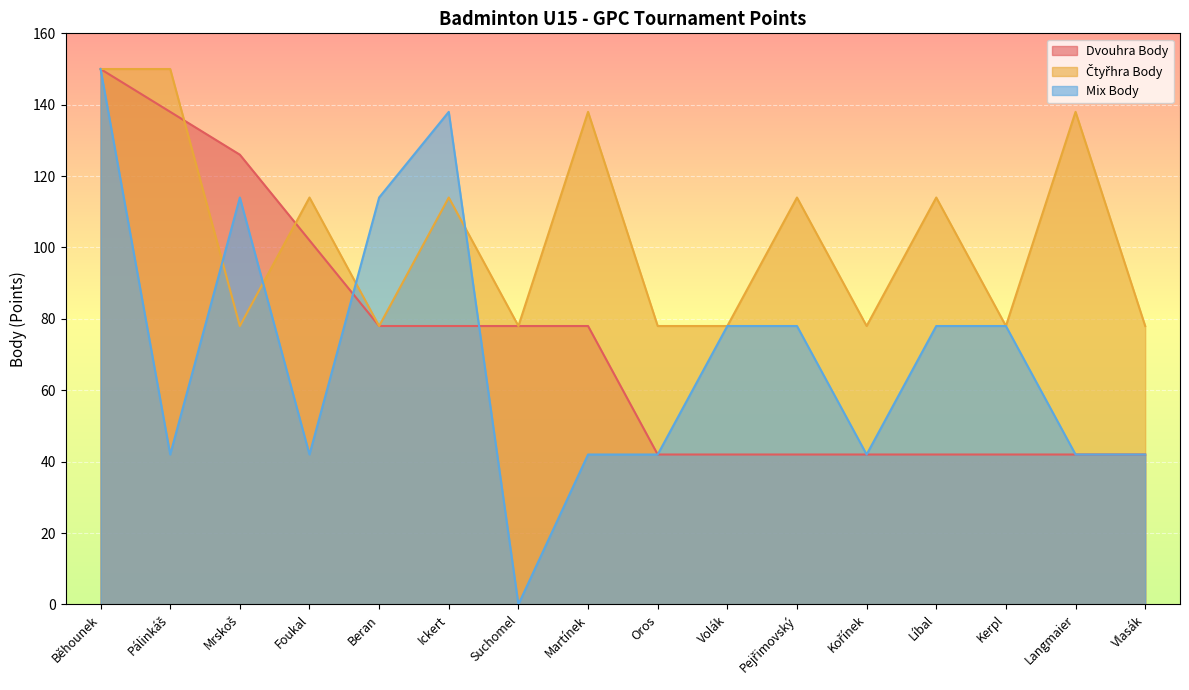

How many values in Mix Body are above zero?

15